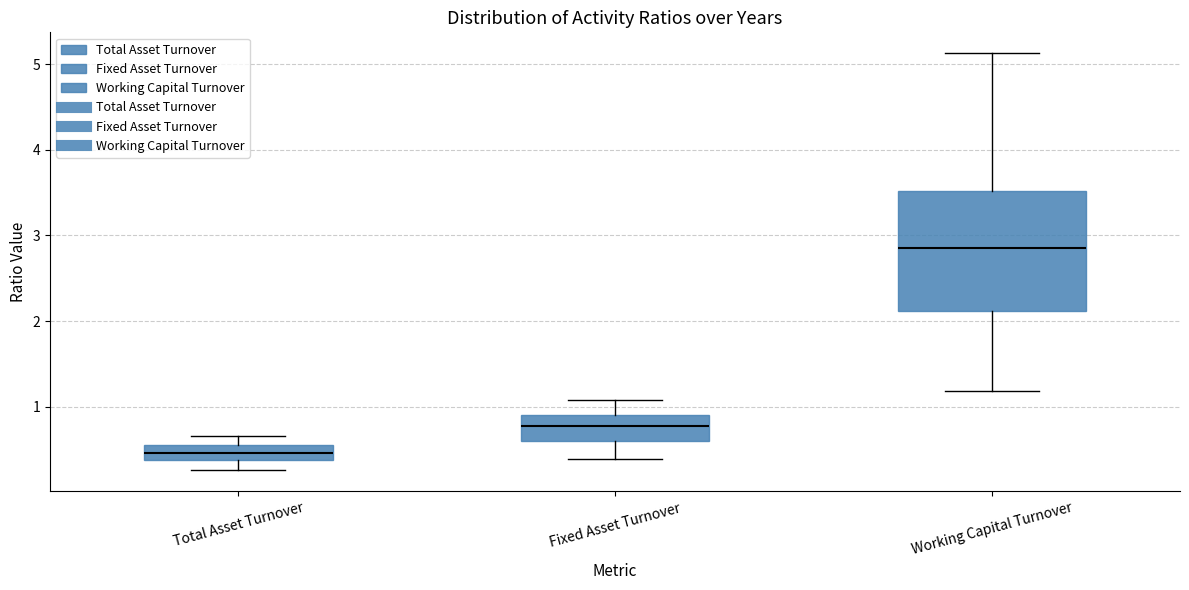

Where is the upper edge of the box for Fixed Asset Turnover on the y-axis? The values are not printed on the chart, so give them approximately, as read against the axis.

0.9